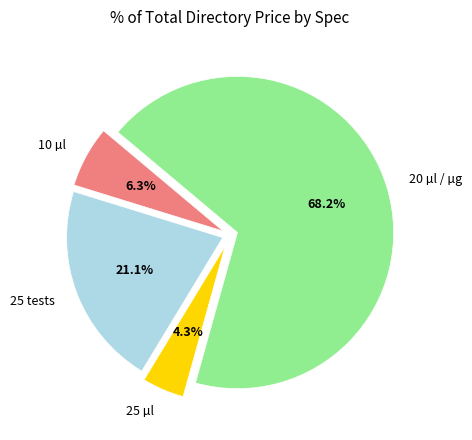

How many segments does this pie chart have?

4